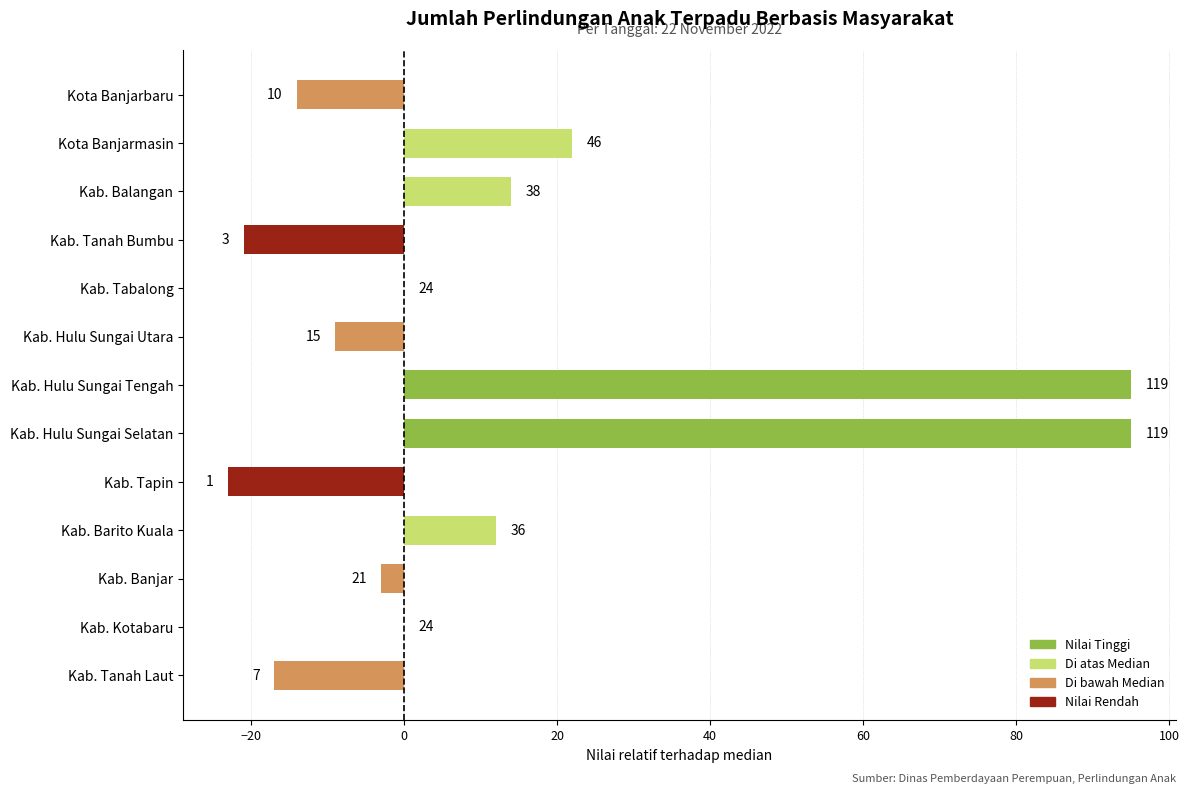

What is the difference between the second highest and second lowest values?

116